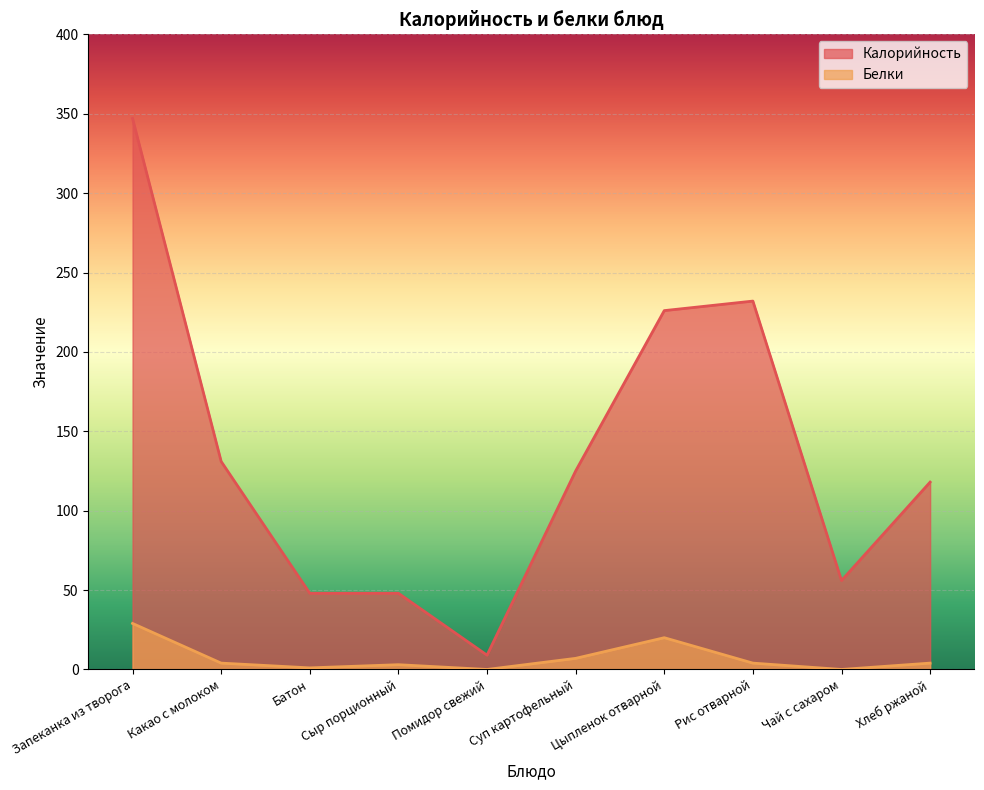

How many data points in Калорийность are less than 125?

5